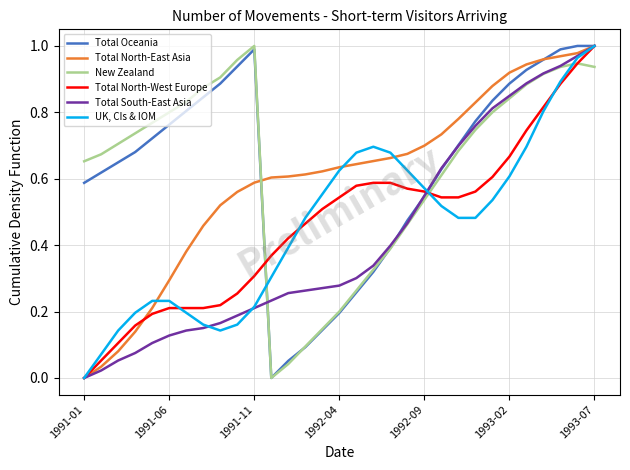

After their last crossing, which series has the higher values: New Zealand or UK, CIs & IOM?

UK, CIs & IOM